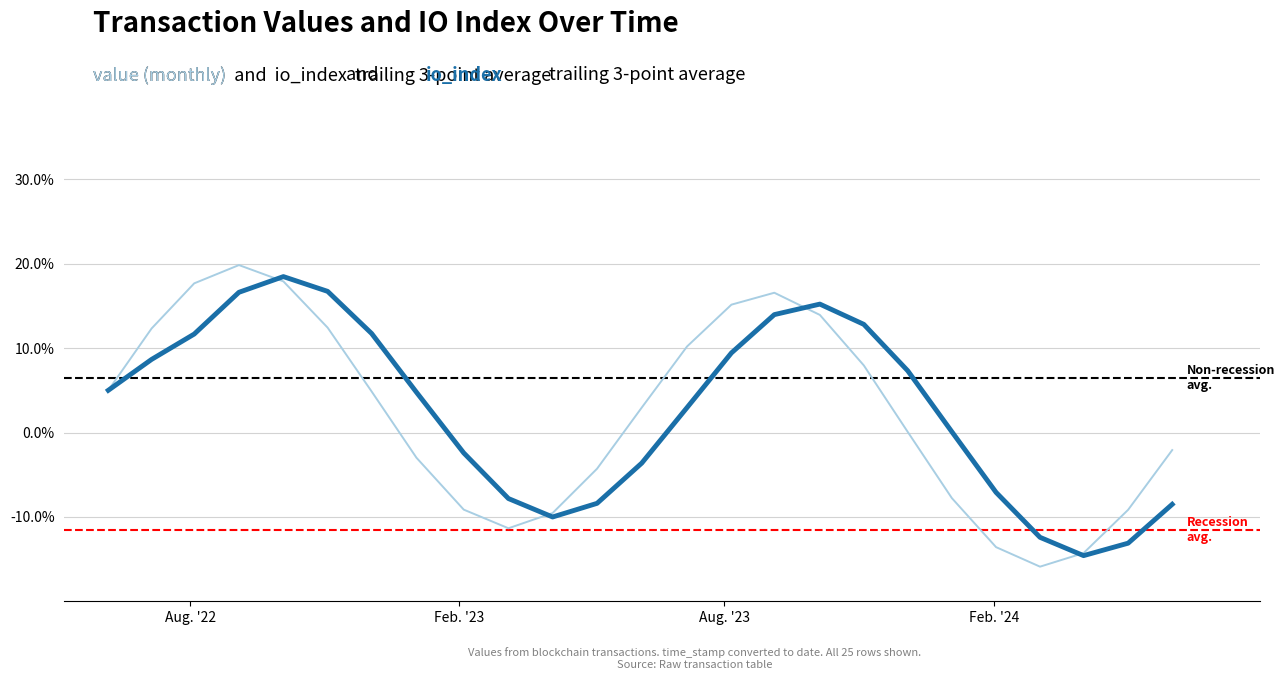

What is the maximum value shown in the chart?

19.8